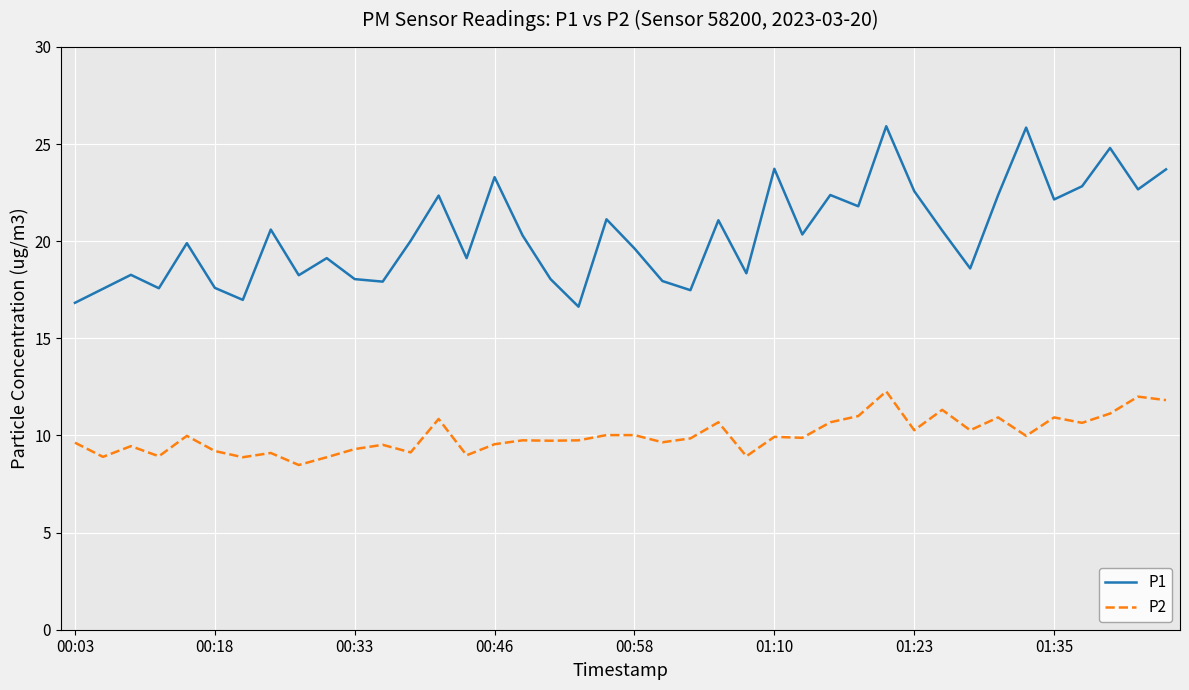

What is the difference between the maximum and minimum values in the P2 series?

3.8